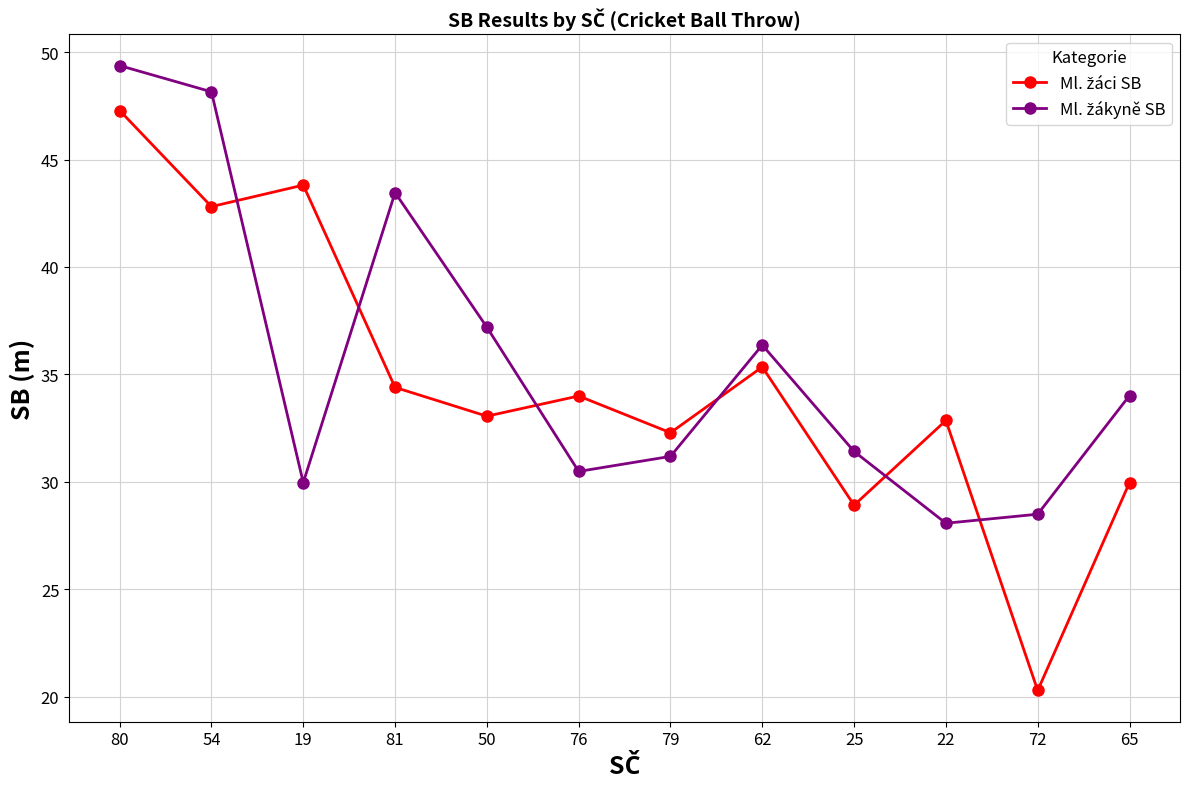

What is the spread (max minus min) of values at 79?

1.1